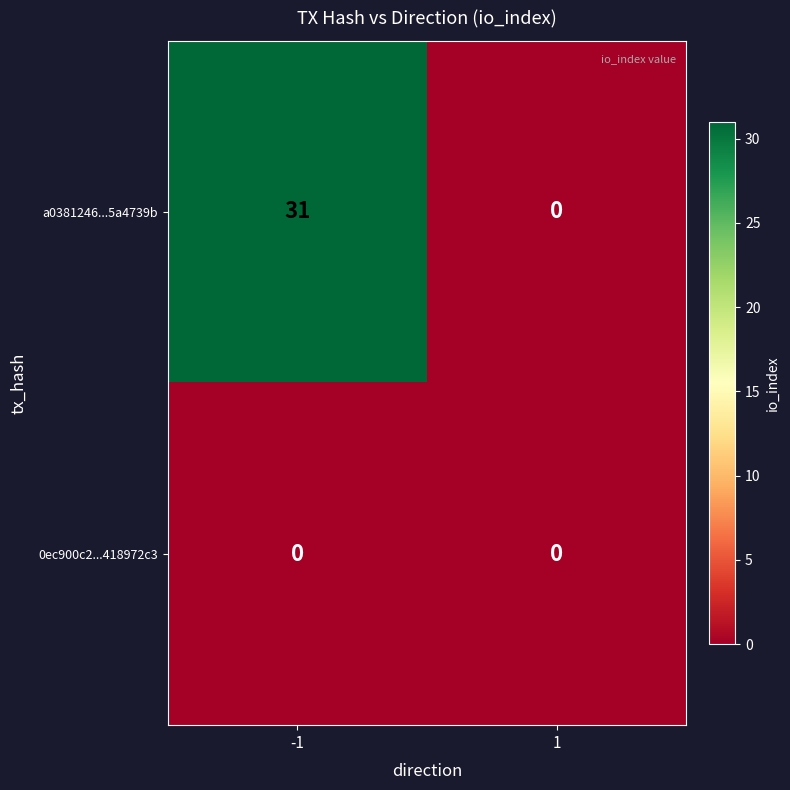

What is the highest value of the a0381246...5a4739b series?

31